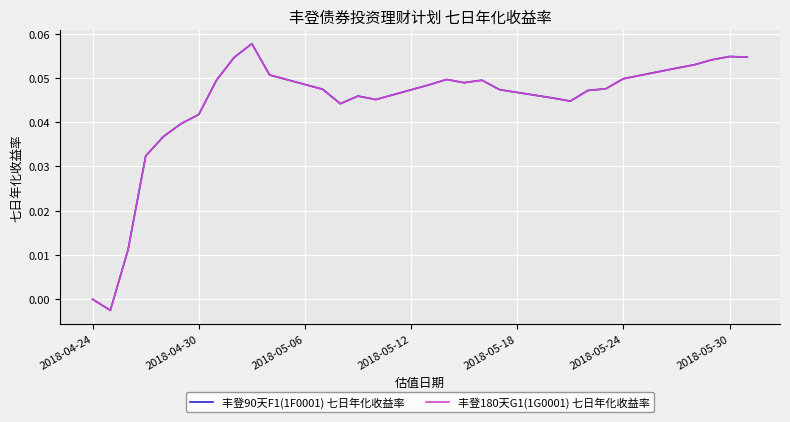

Which series has the largest range (max minus min)?

丰登90天F1(1F0001) 七日年化收益率